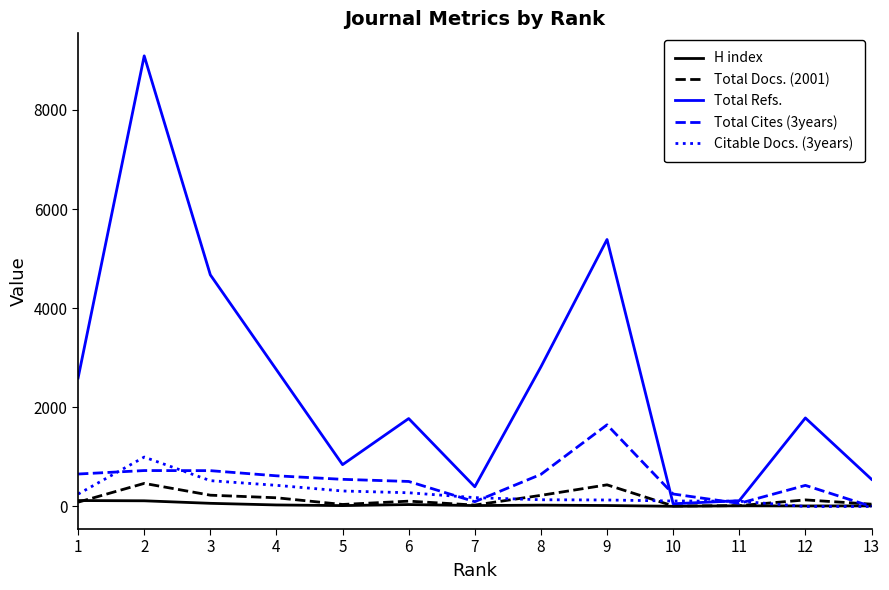

Does the chart have visible grid lines?

No